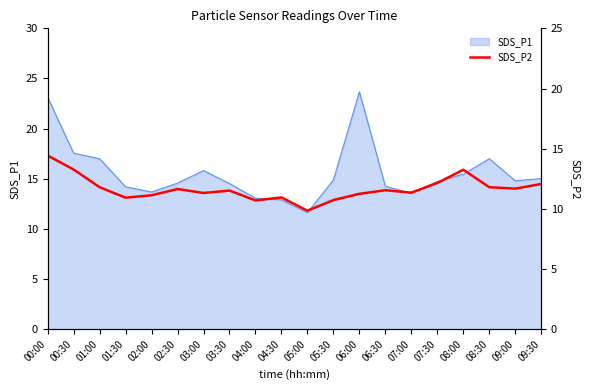

True or false: SDS_P1 has a value of 20.2 at 02:30.

False